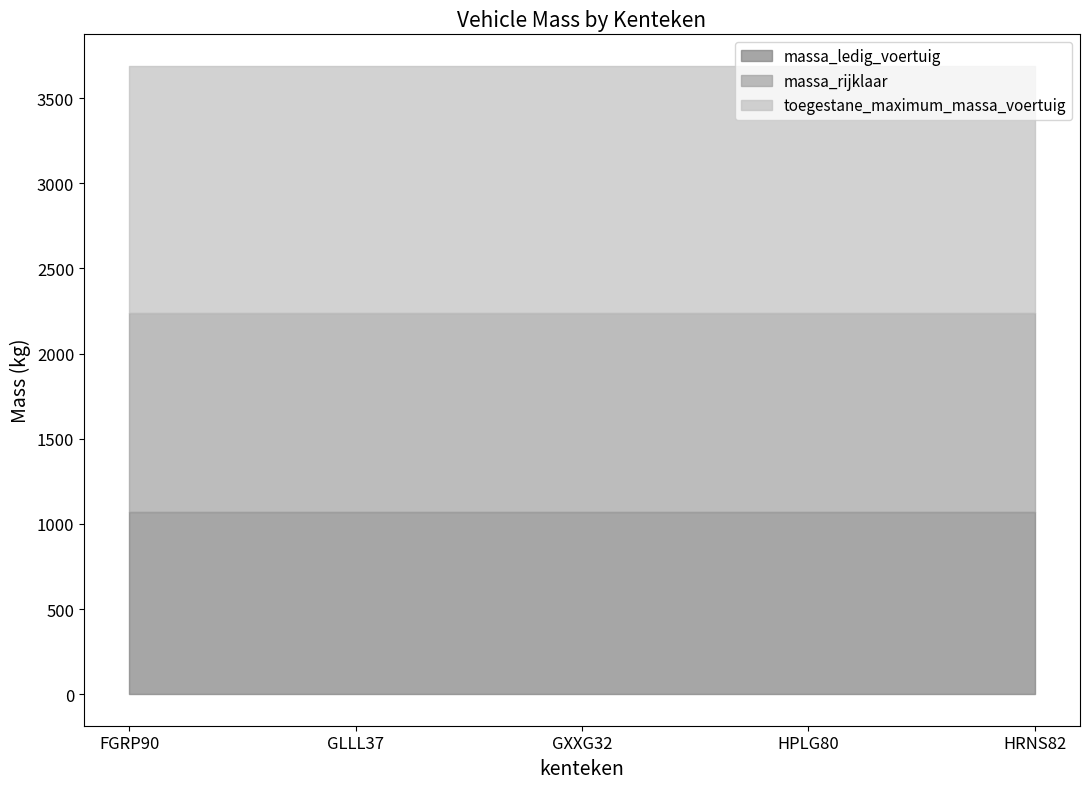

Which has a higher value, FGRP90 or HRNS82?

FGRP90